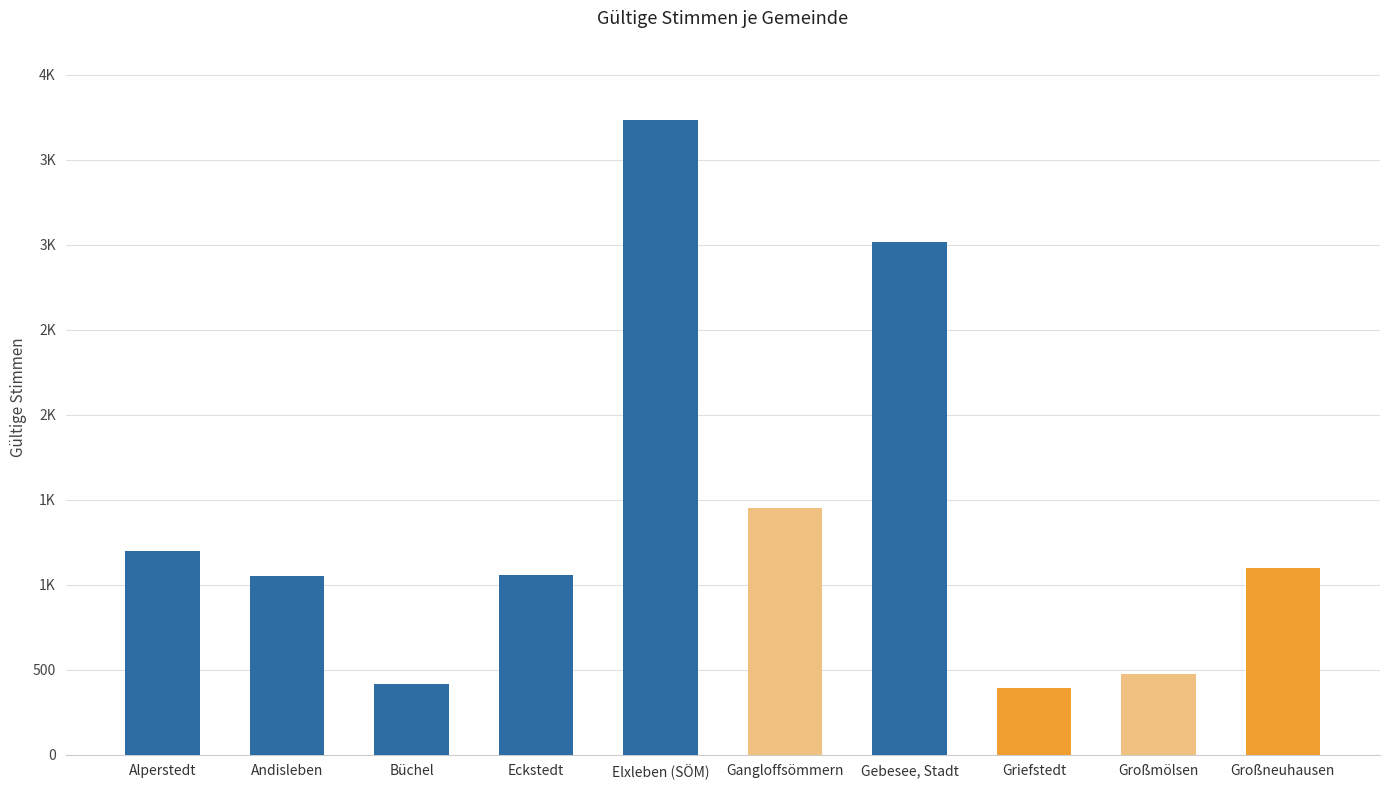

The chart shows a value of 1057 at Eckstedt. True or false?

True